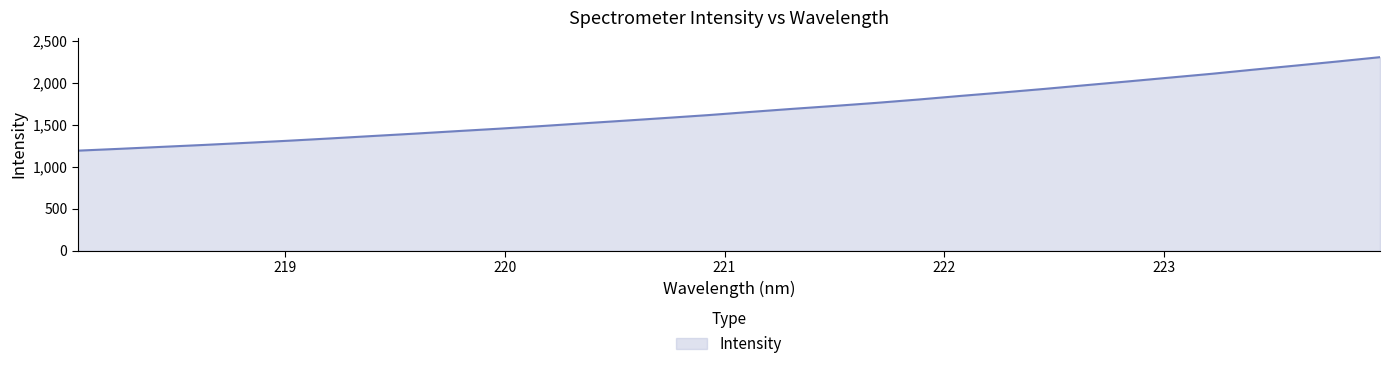

How many lines are shown in the chart?

1